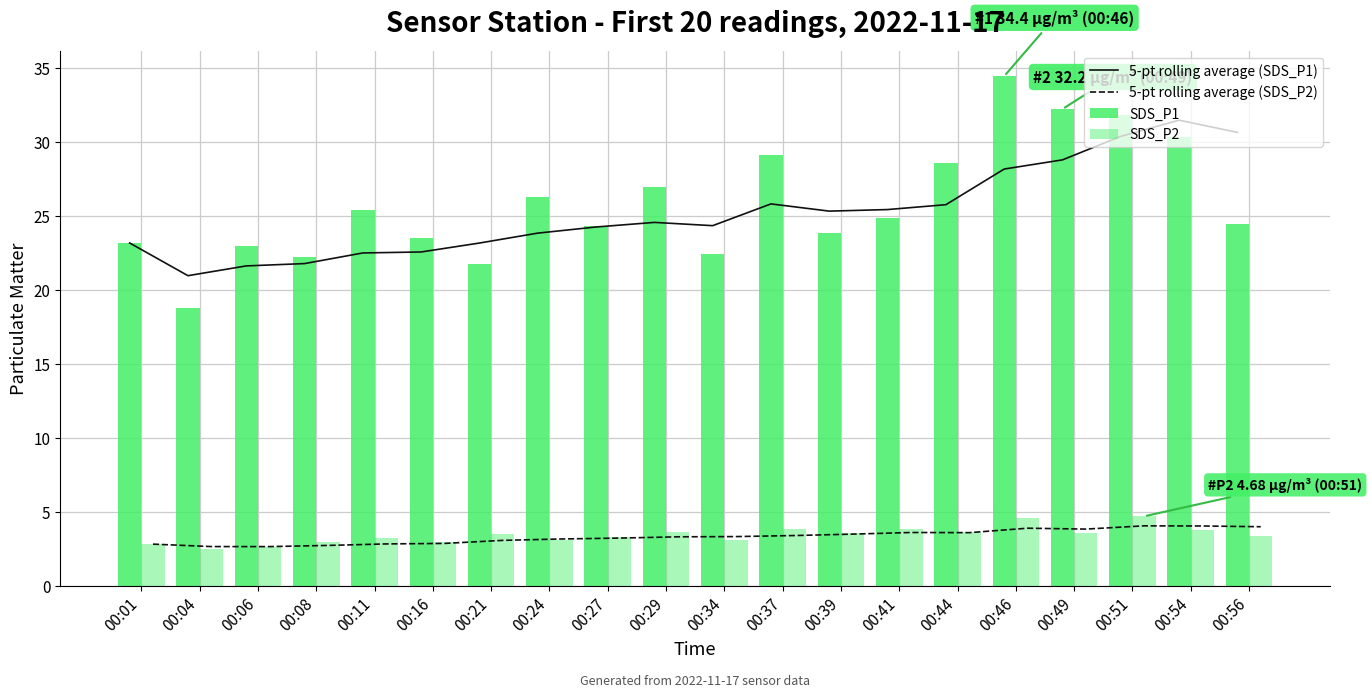

At which label does 5-pt rolling average (SDS_P2) reach its peak?

00:51